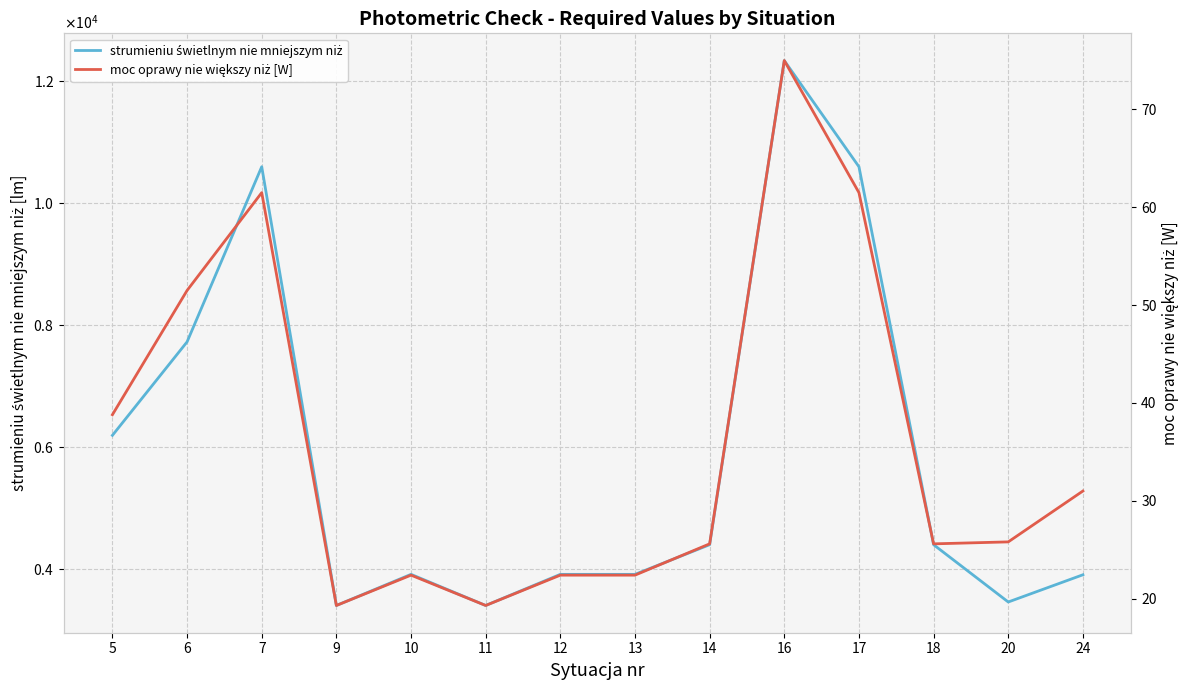

What is the value of the moc oprawy nie większy niż [W] point at the 5th from the left?

22.4